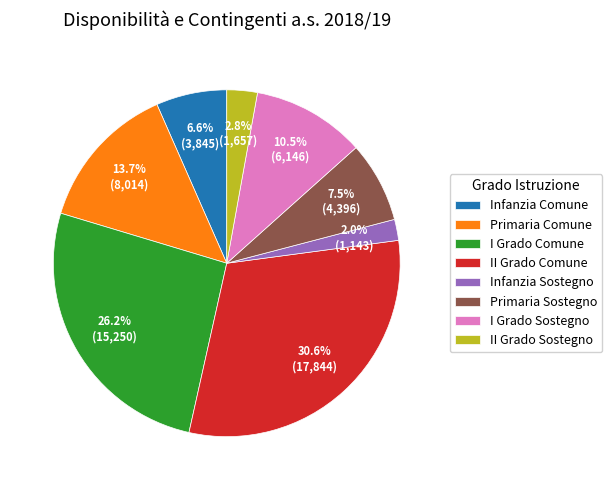

True or false: Primaria Comune accounts for 14% of the total.

True